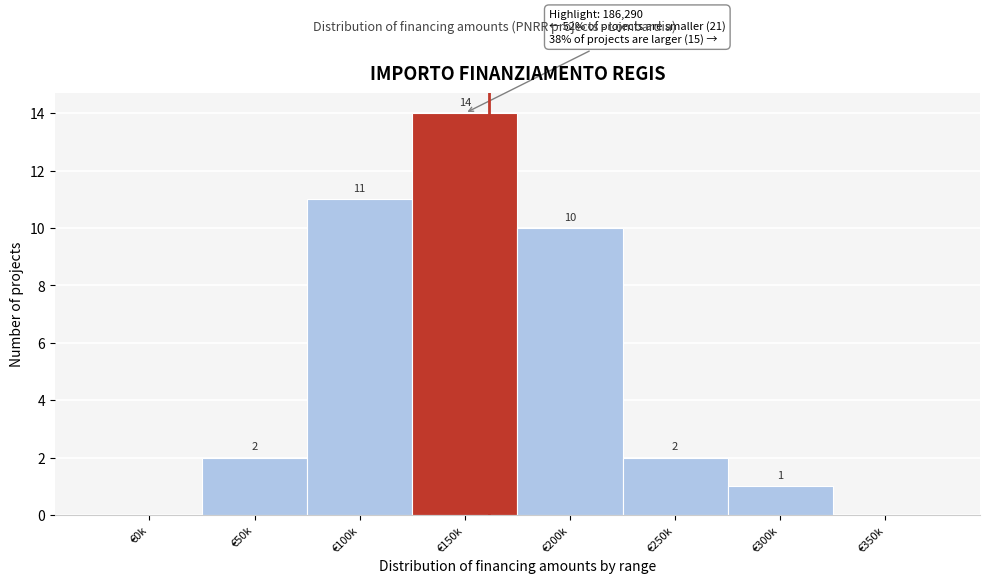

Reading right to left, transcribe all the data shown in this chart.

€350k=0	€300k=1	€250k=2	€200k=10	€150k=14	€100k=11	€50k=2	€0k=0